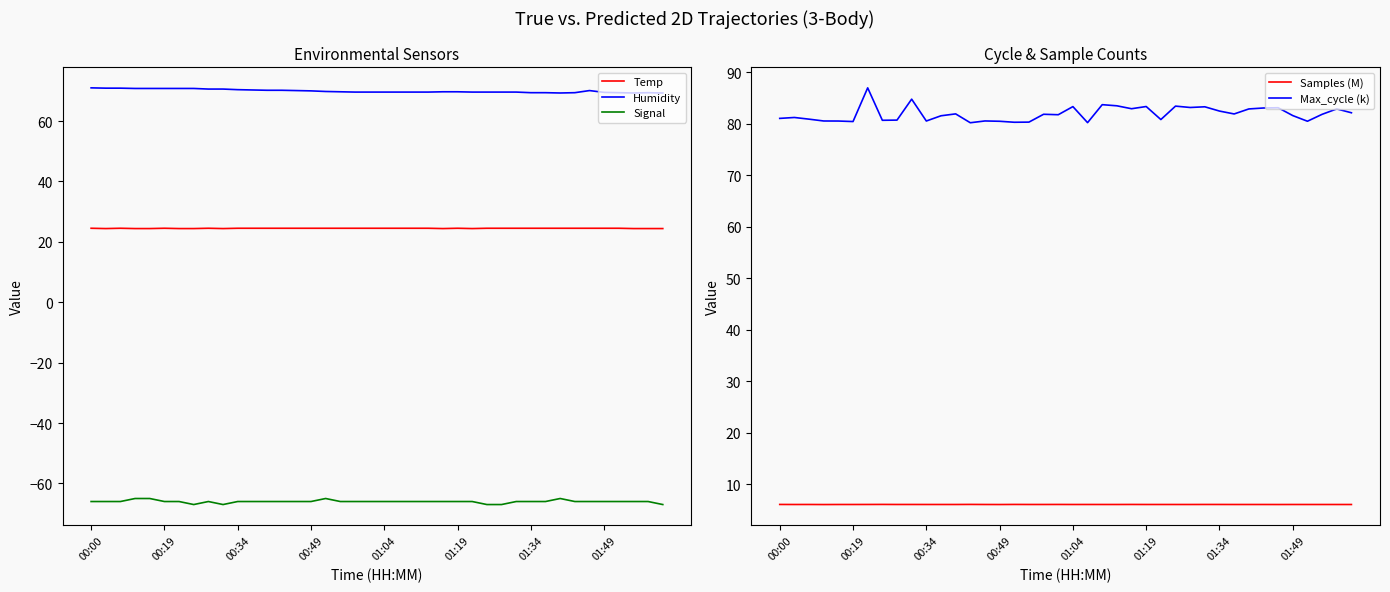

Which category has the lowest value in the Max_cycle (k) series?

13